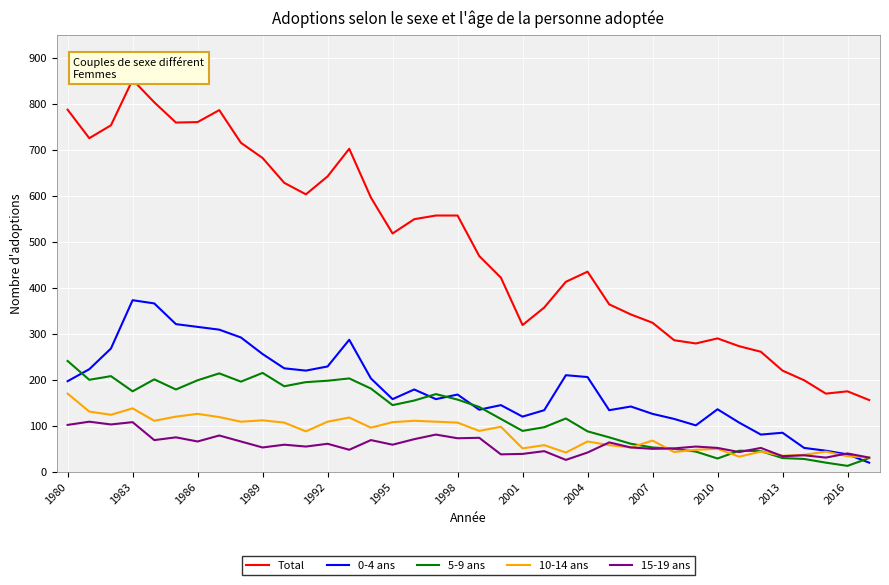

Which series has the largest total across all categories?

Total